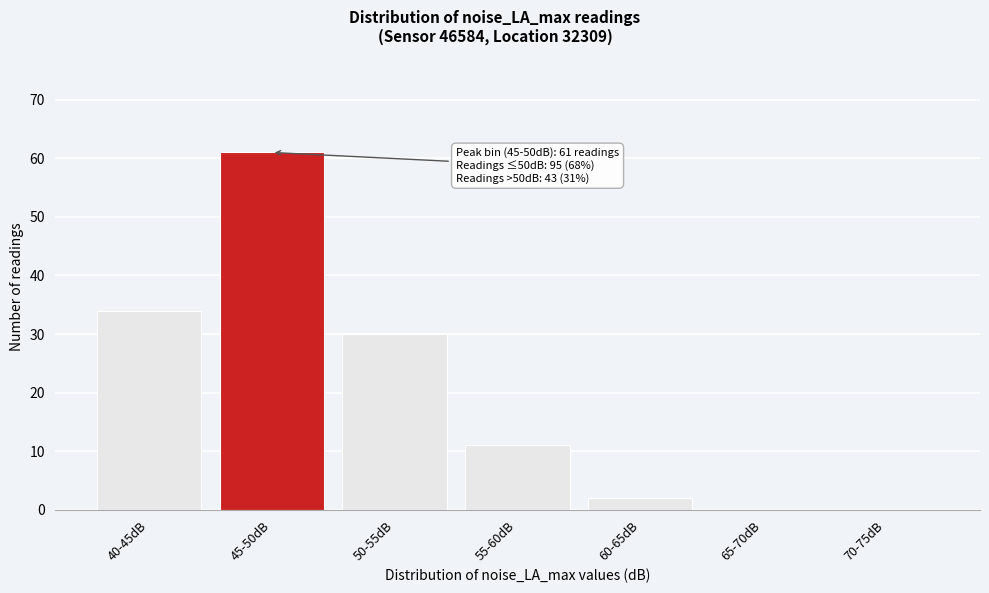

What is the sum of all values?

138